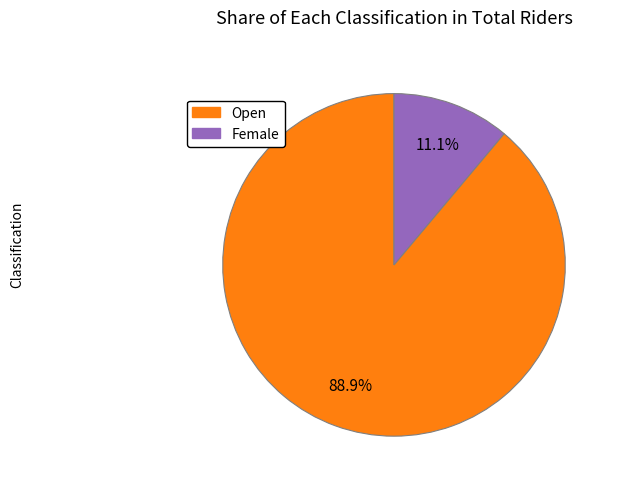

How many segments does this pie chart have?

2